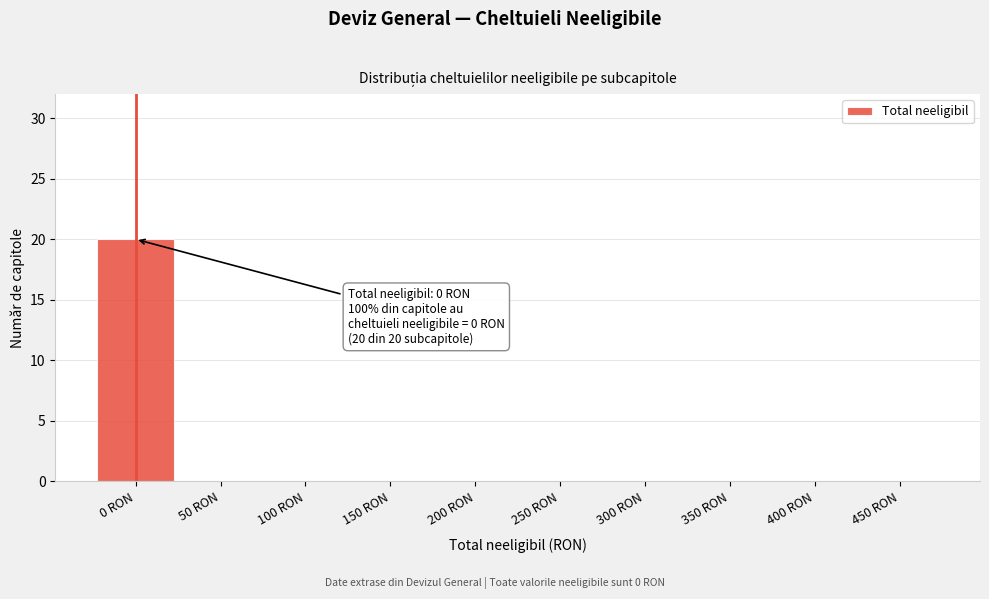

Reading left to right, what are all the values shown in this chart?

0 RON=20	50 RON=0	100 RON=0	150 RON=0	200 RON=0	250 RON=0	300 RON=0	350 RON=0	400 RON=0	450 RON=0